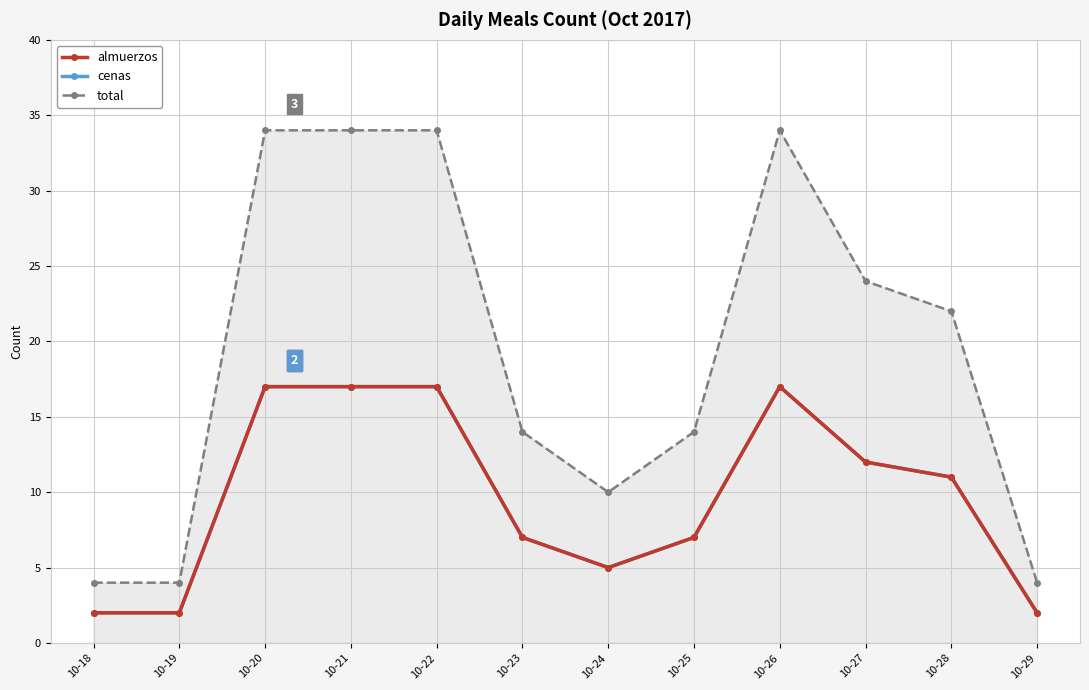

True or false: total and almuerzos intersect in this chart.

False